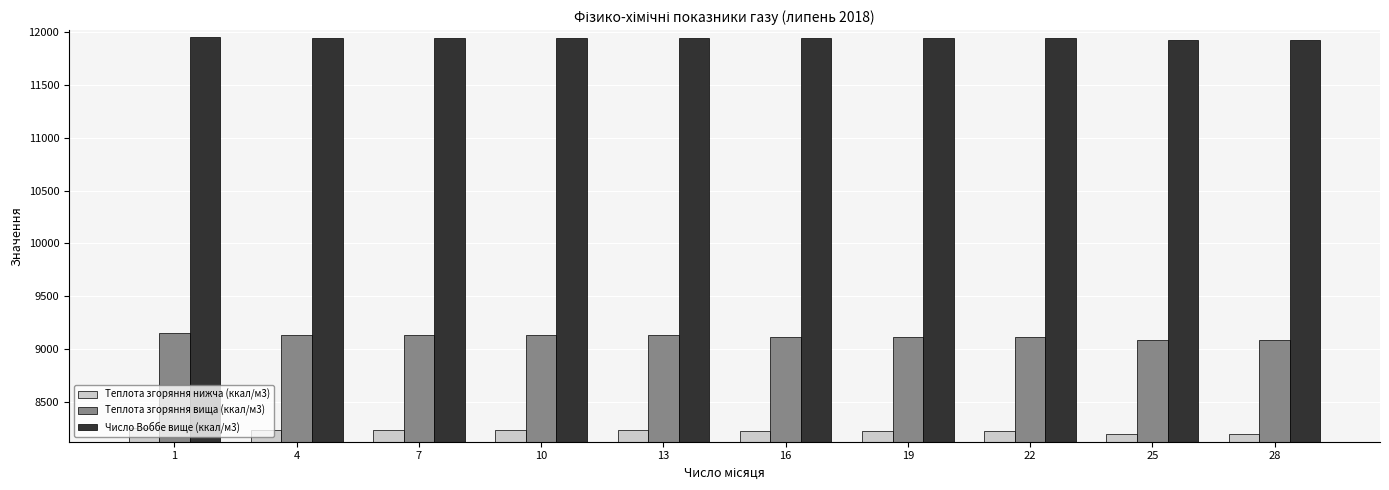

What is the difference between the highest and lowest values at 1?

3690.2